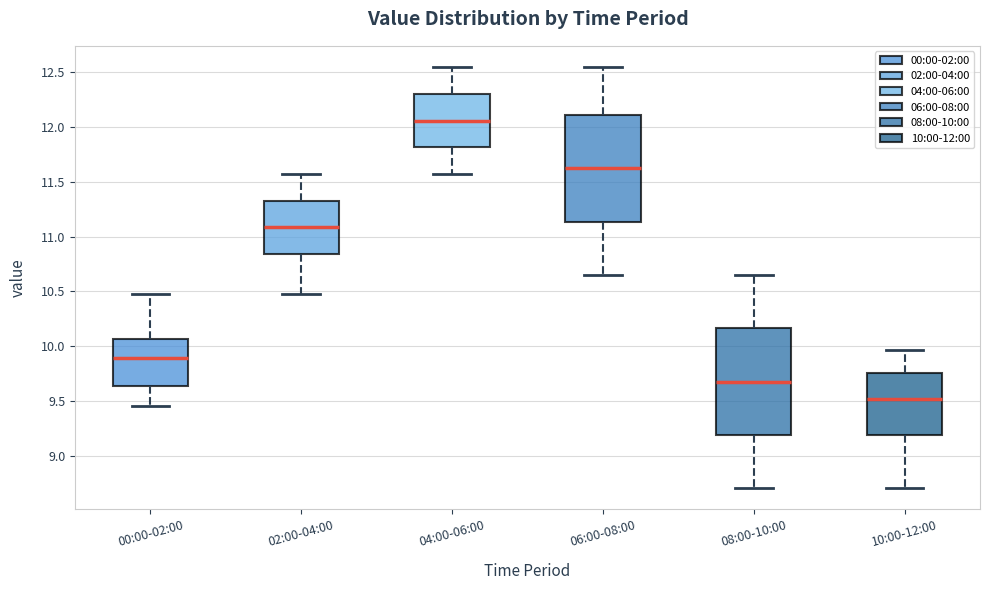

Where is the upper edge of the box for 02:00-04:00 on the y-axis? The values are not printed on the chart, so give them approximately, as read against the axis.

11.35